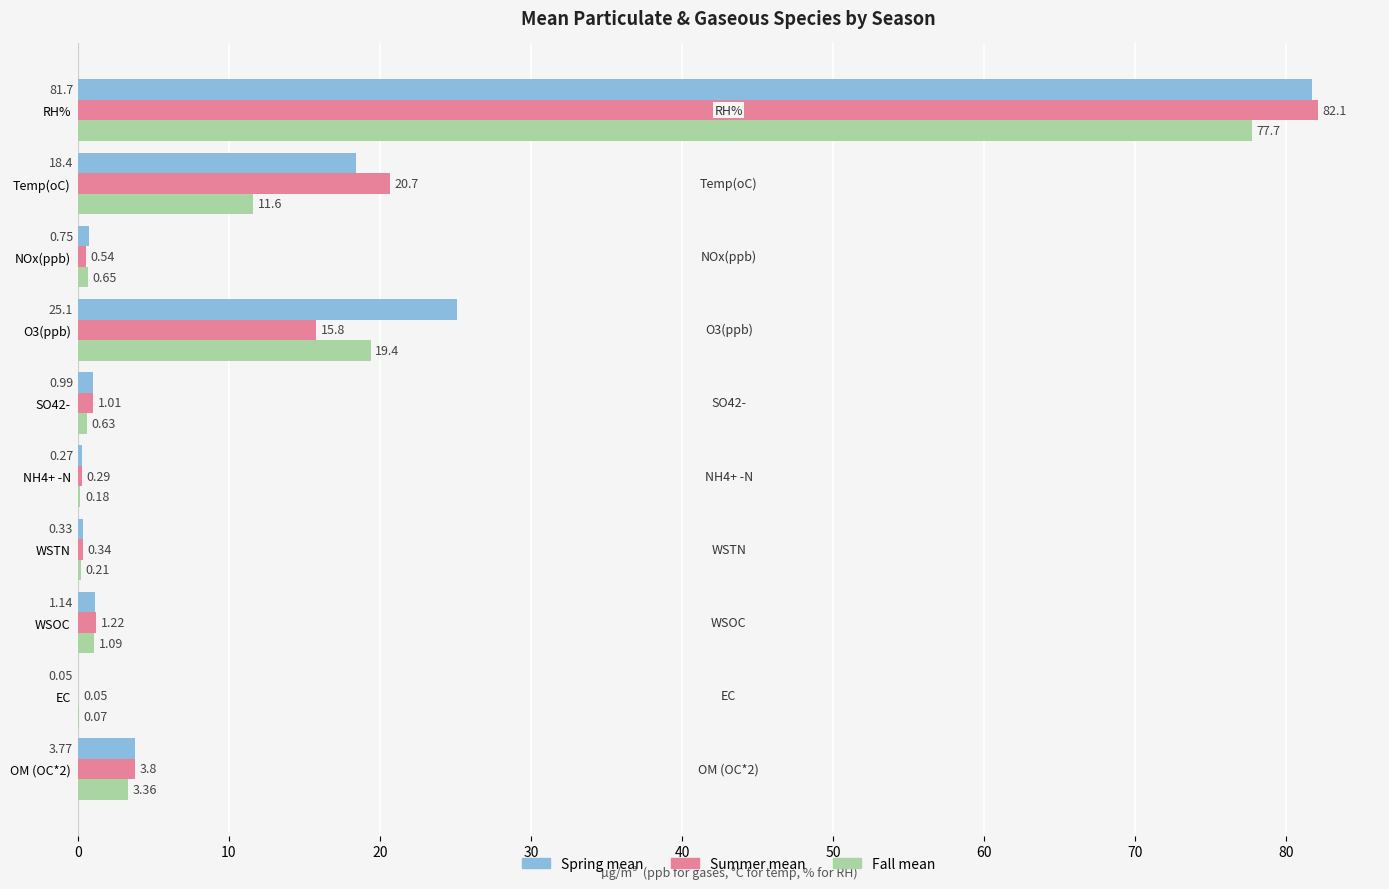

At which category is the sum across all series the highest?

RH%